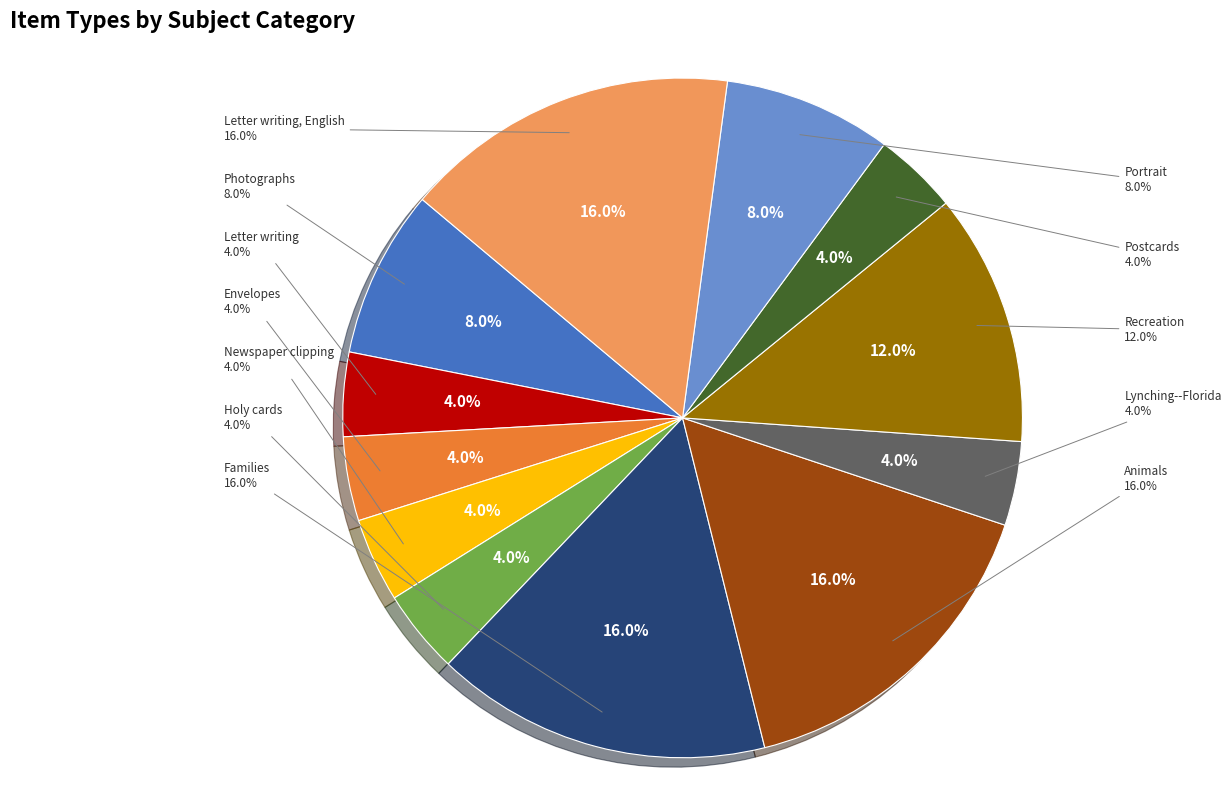

What portion of the pie excludes Letter writing?

96.0%